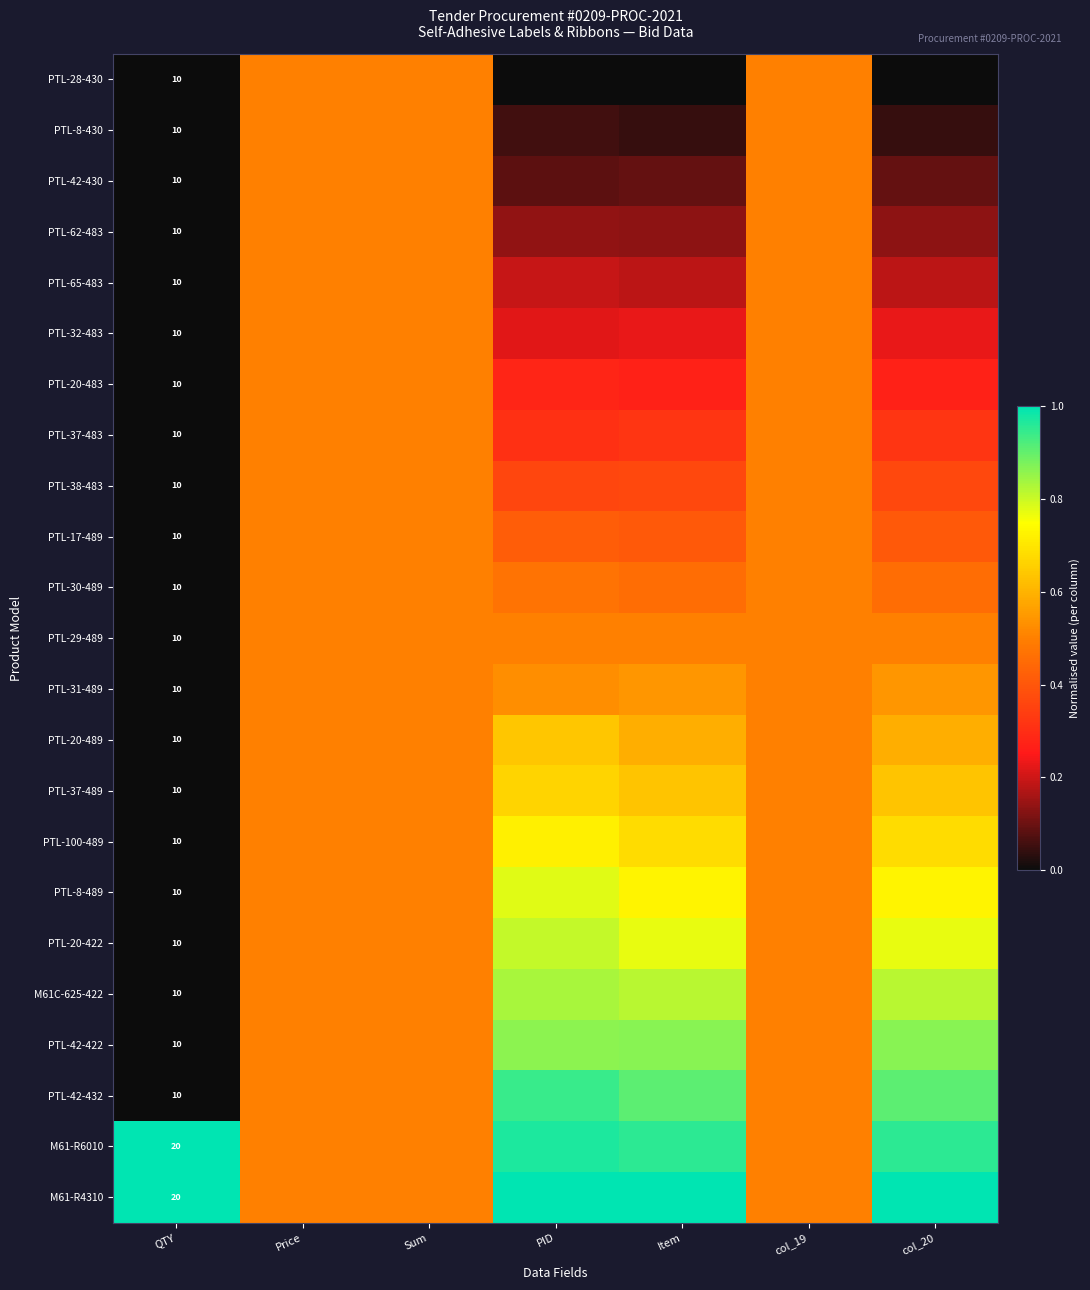

What is the total value across all series at col_20?

11.5